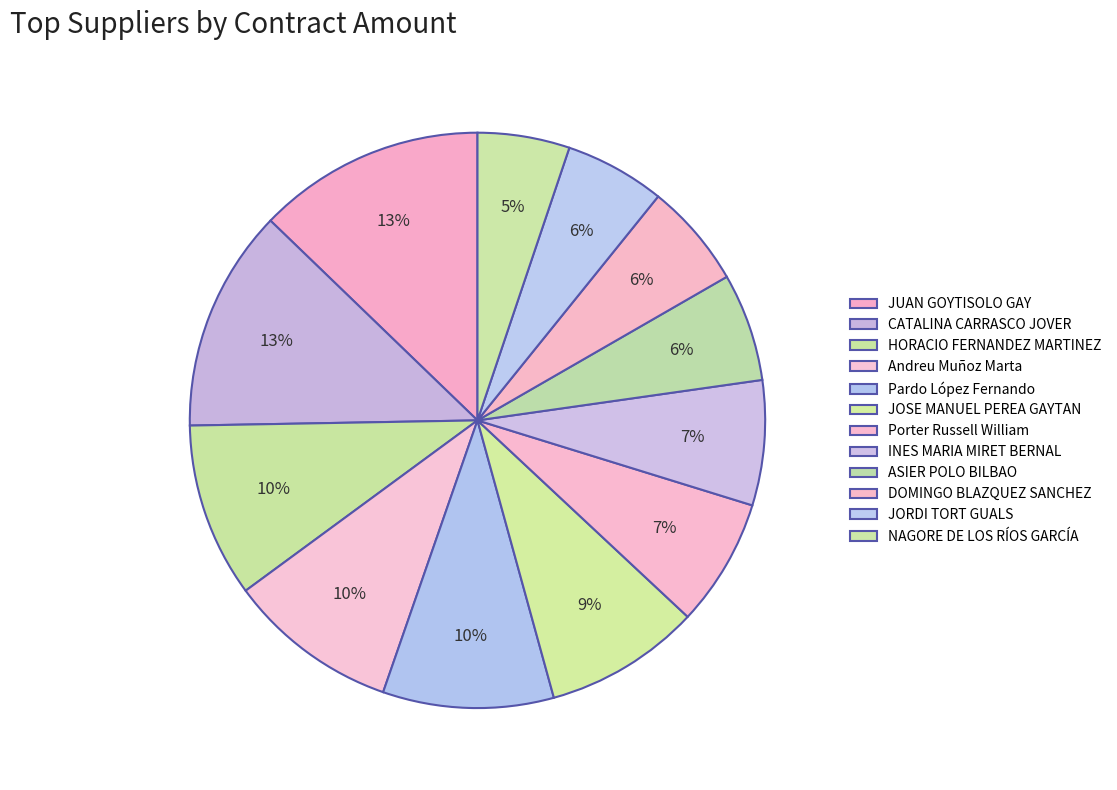

The Porter Russell William slice represents 7% of the pie. True or false?

True